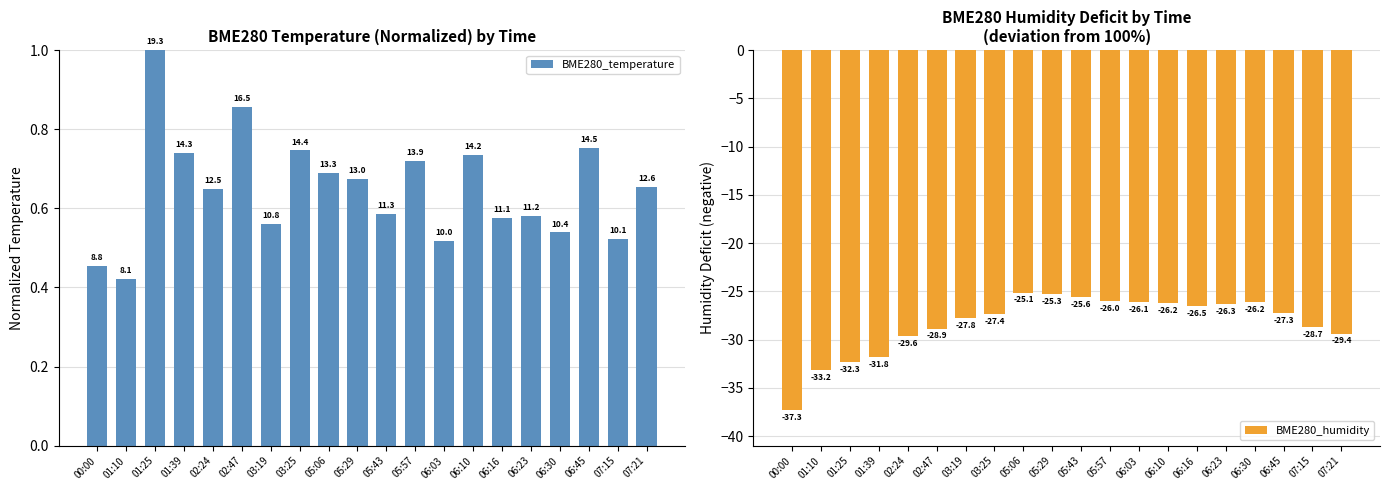

Count the number of data series in this chart.

2